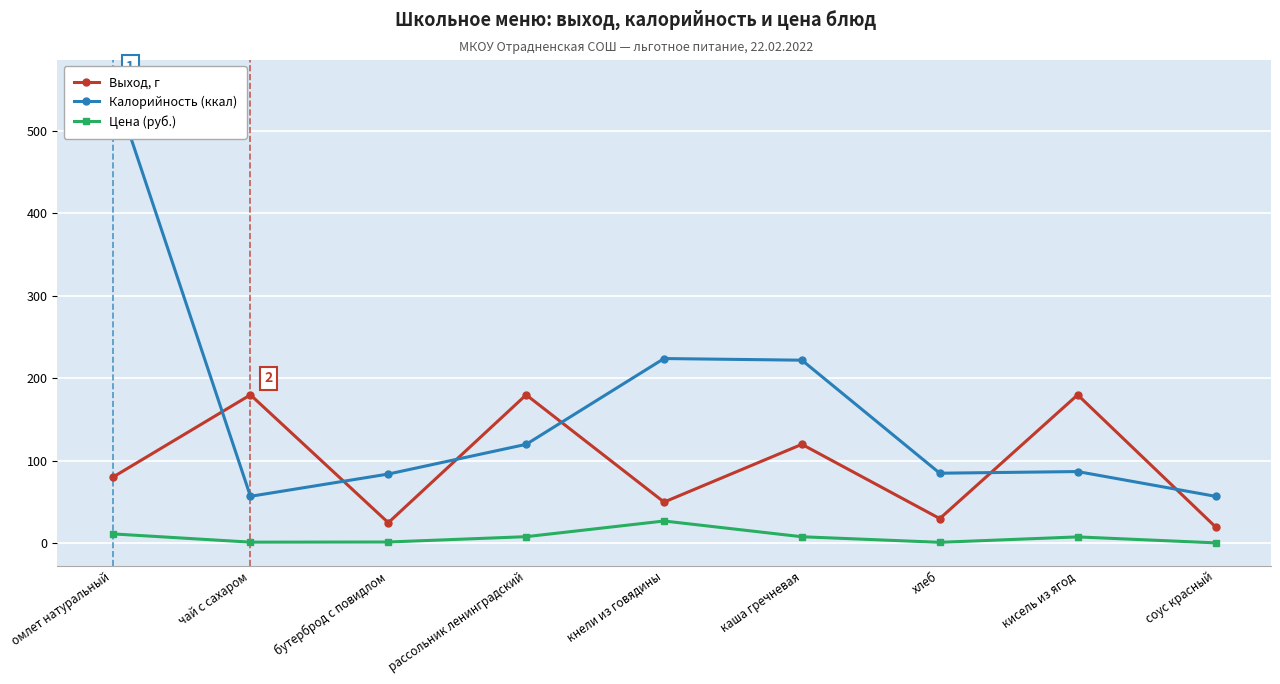

List the series in order of their peak value, lowest first.

Цена (руб.), Выход, г, Калорийность (ккал)